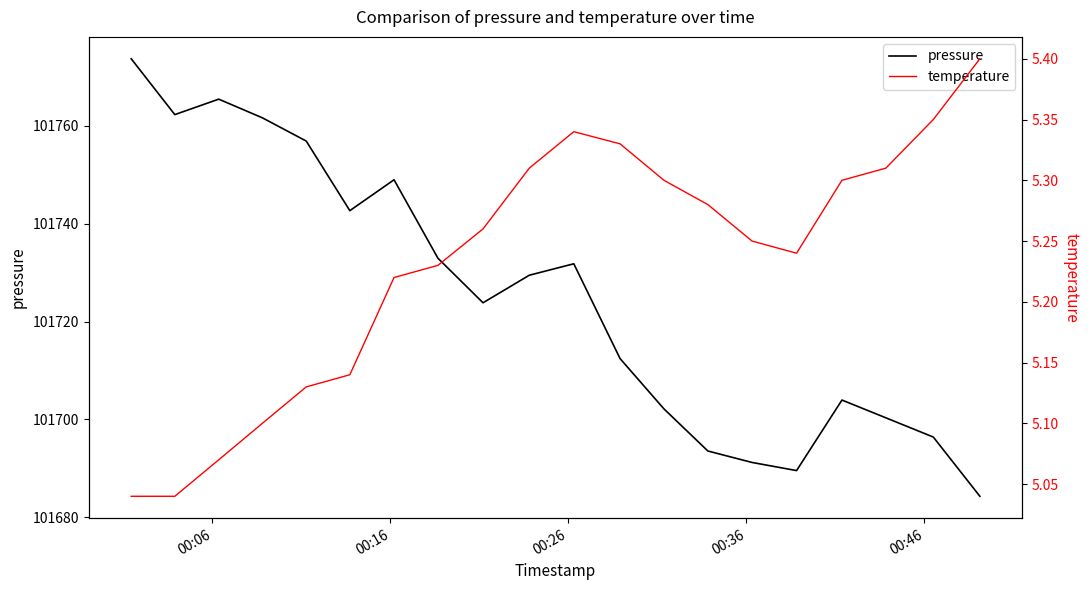

The value of temperature at 00:06 is 7.9. True or false?

False